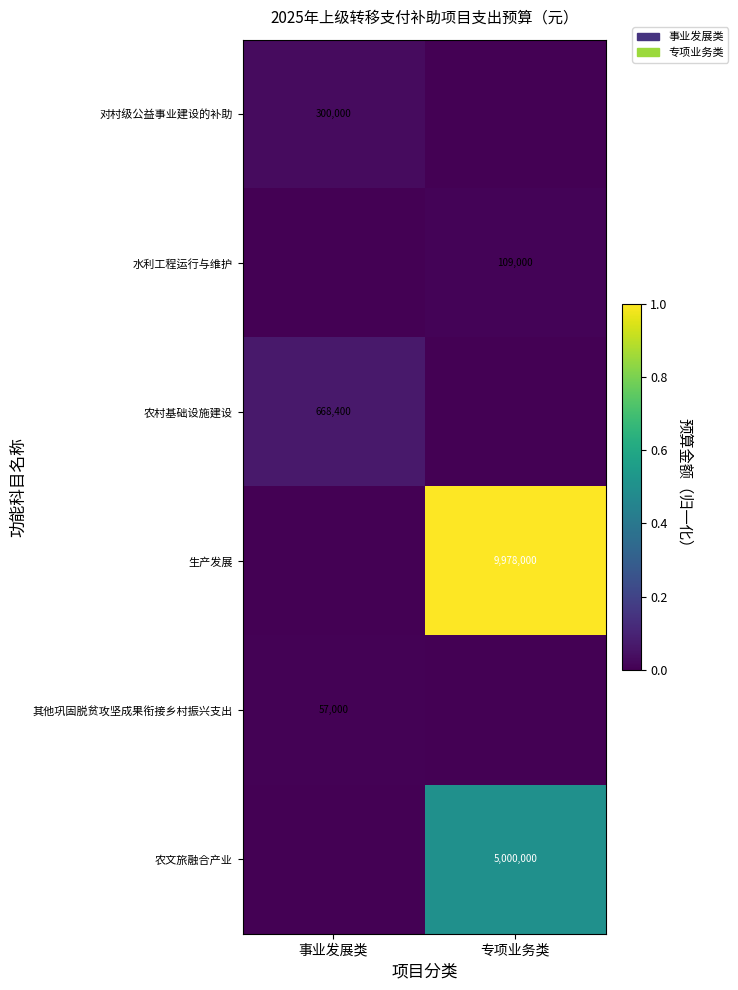

At which category is the sum across all series the highest?

专项业务类